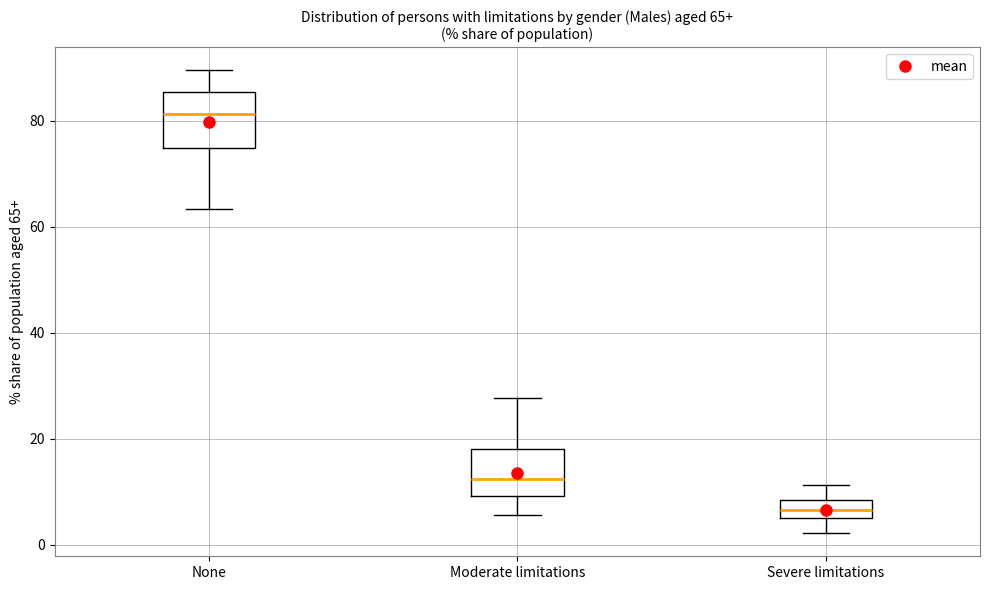

Which box's median line is the lowest?

Severe limitations